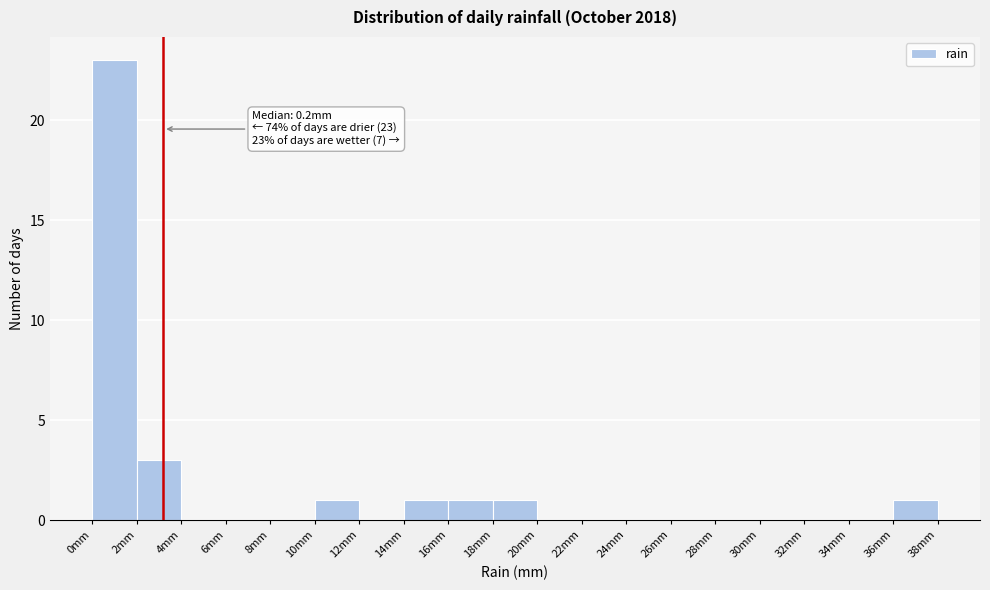

Which range on the x-axis has the tallest bar?

0 to 2